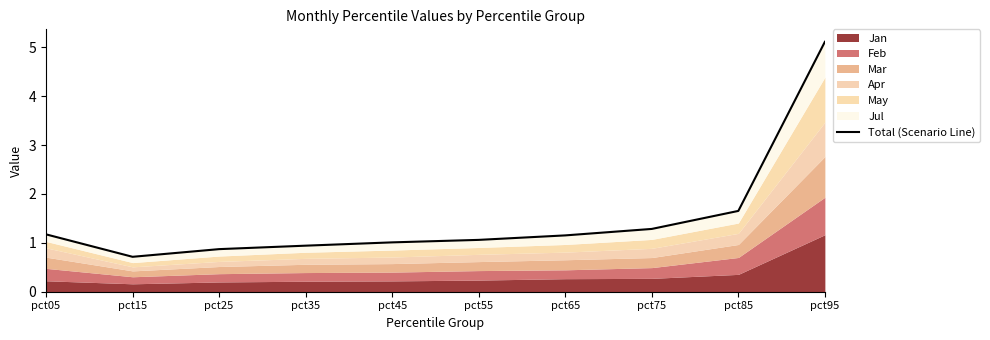

What is the sum of all values?

15.0